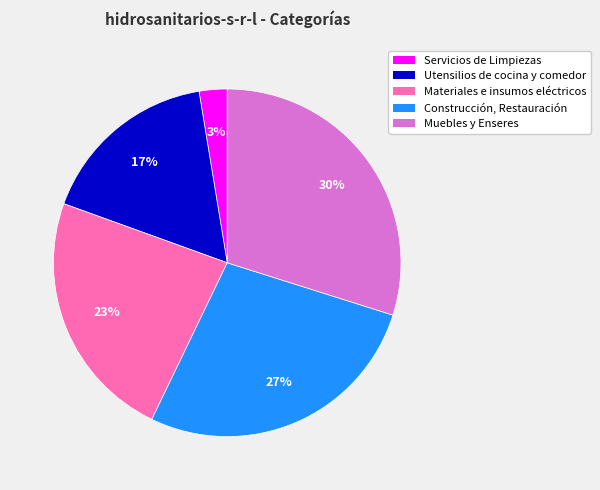

Is there any slice that represents more than half of the pie?

No